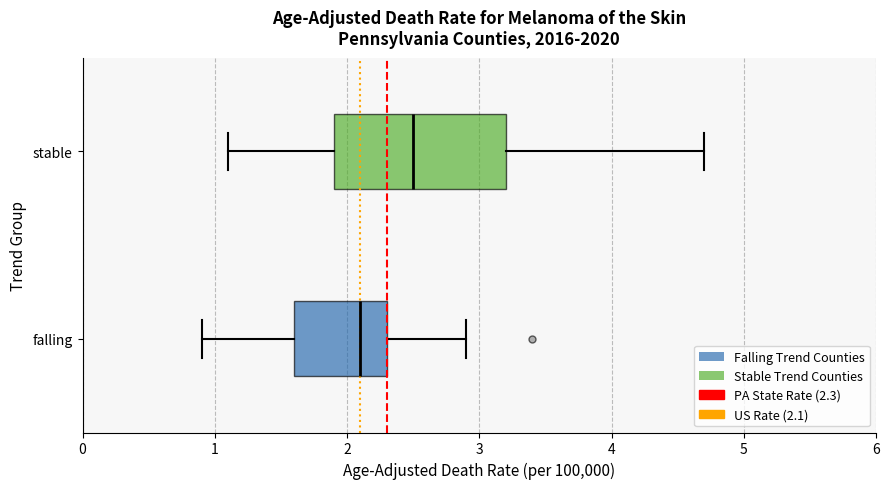

Where does the right whisker of the box for falling end on the x-axis? The values are not printed on the chart, so give them approximately, as read against the axis.

2.9